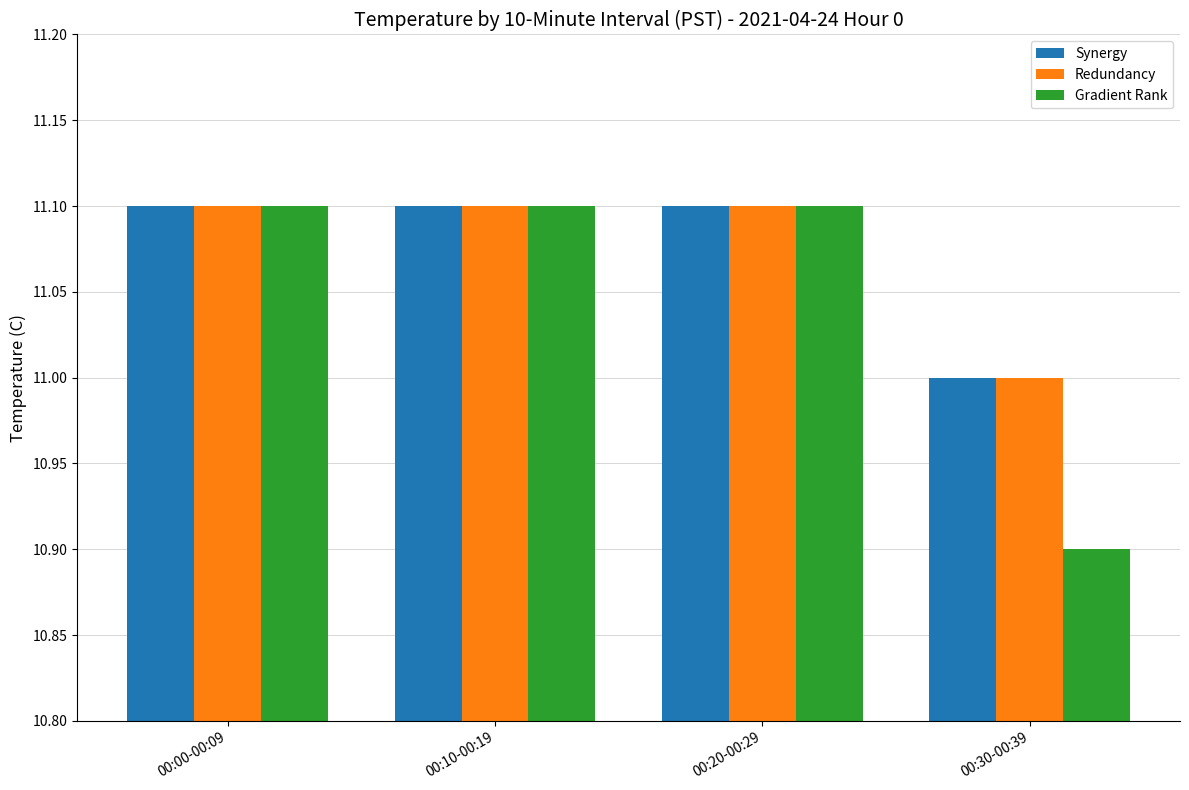

Which label corresponds to the smallest value in the chart?

00:30-00:39